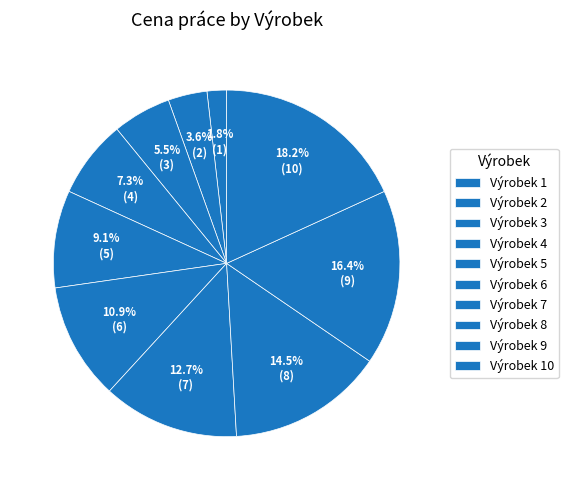

Combined, what portion of the pie is Výrobek 9 and Výrobek 4?

23.6%